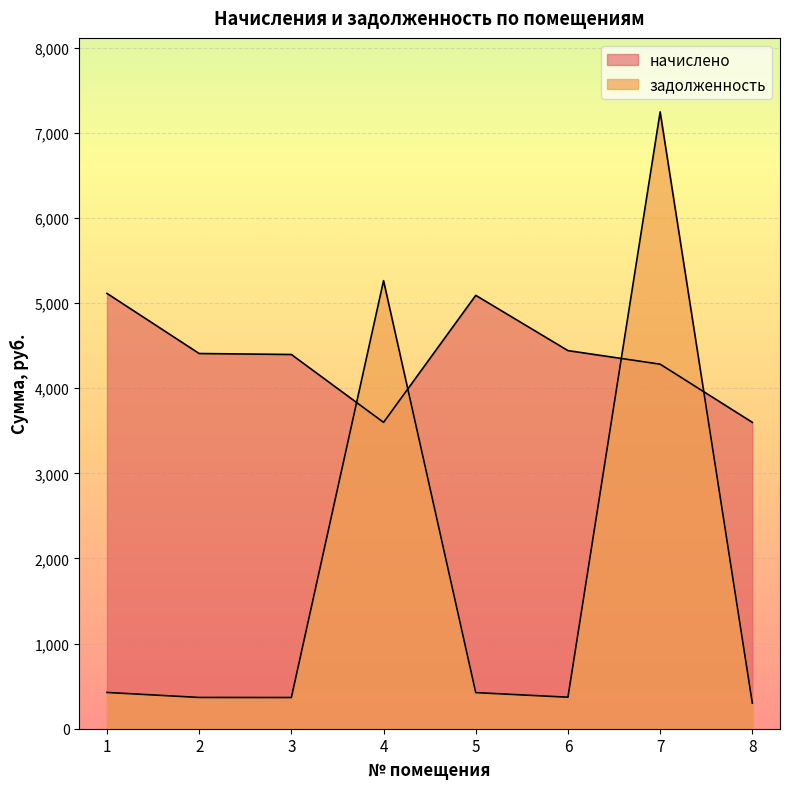

True or false: начислено has more than 0 points higher than both neighbors.

True